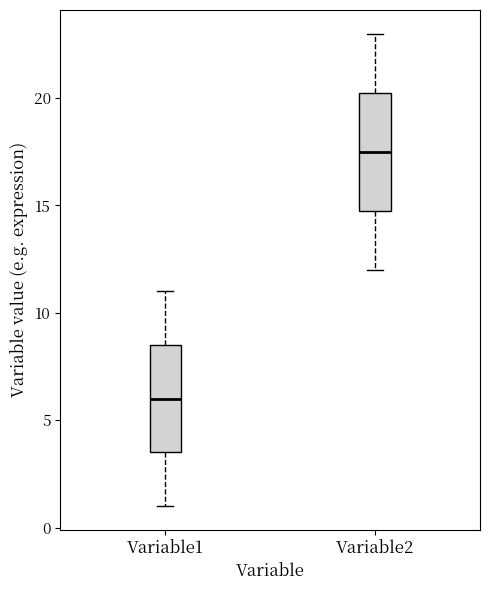

Which box's median line is the lowest?

Variable1